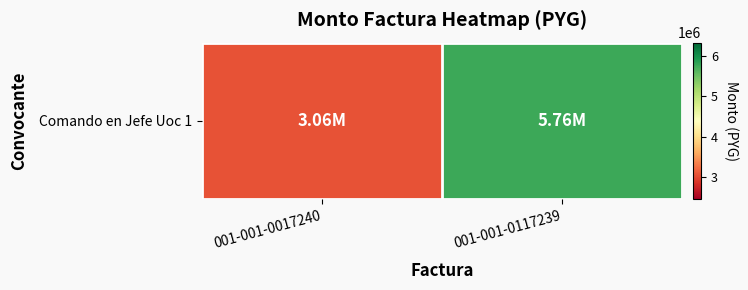

Rank the categories by value from lowest to highest.

001-001-0017240, 001-001-0117239